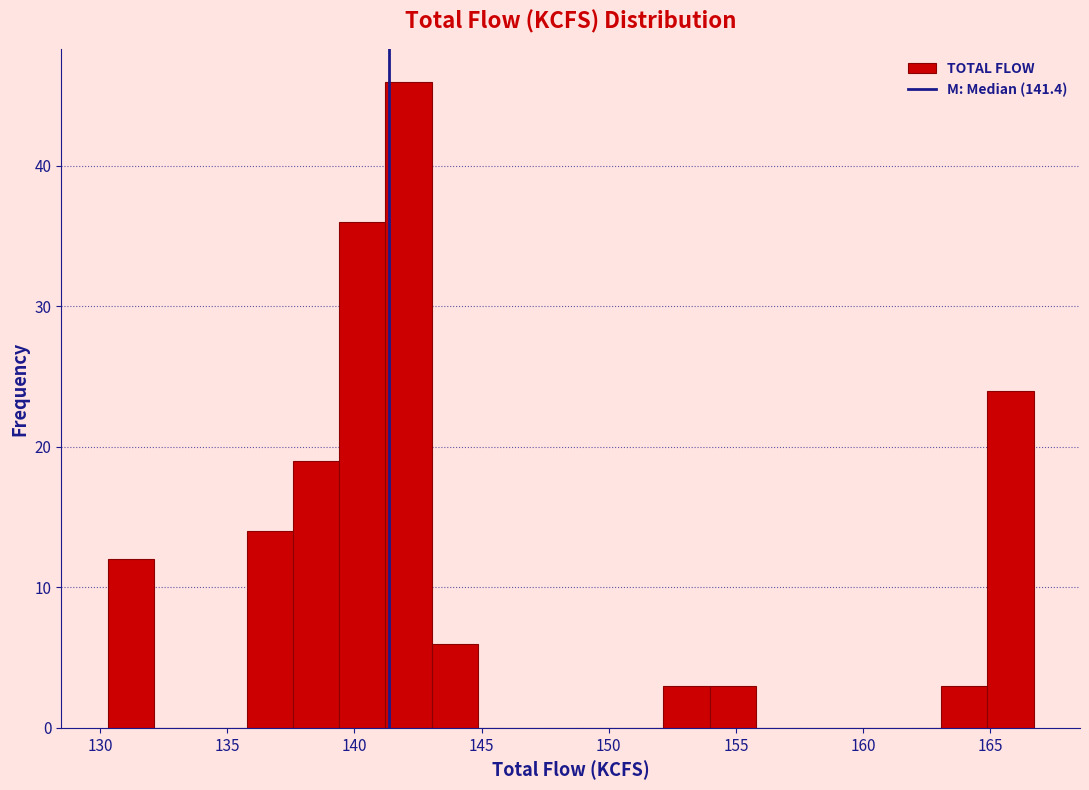

Read against the x-axis, roughly where is the centre of the tallest bar?

142.0